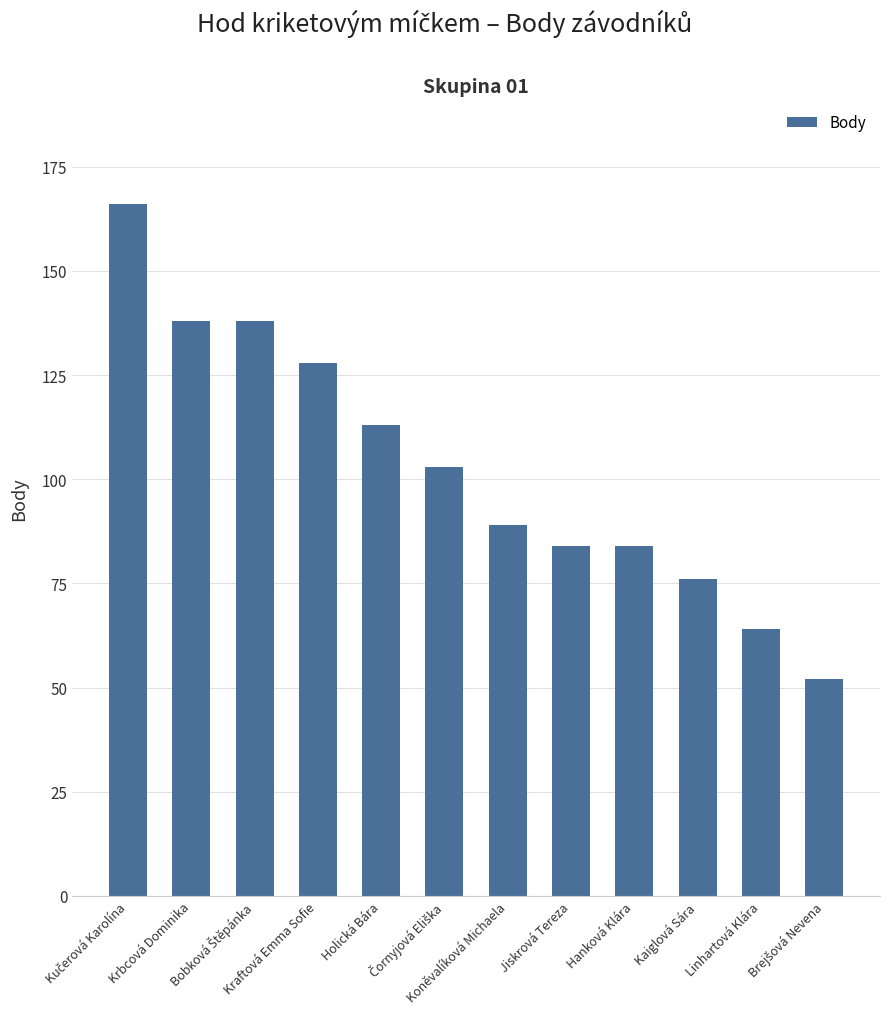

What is the value of the 11th bar from the left?

64